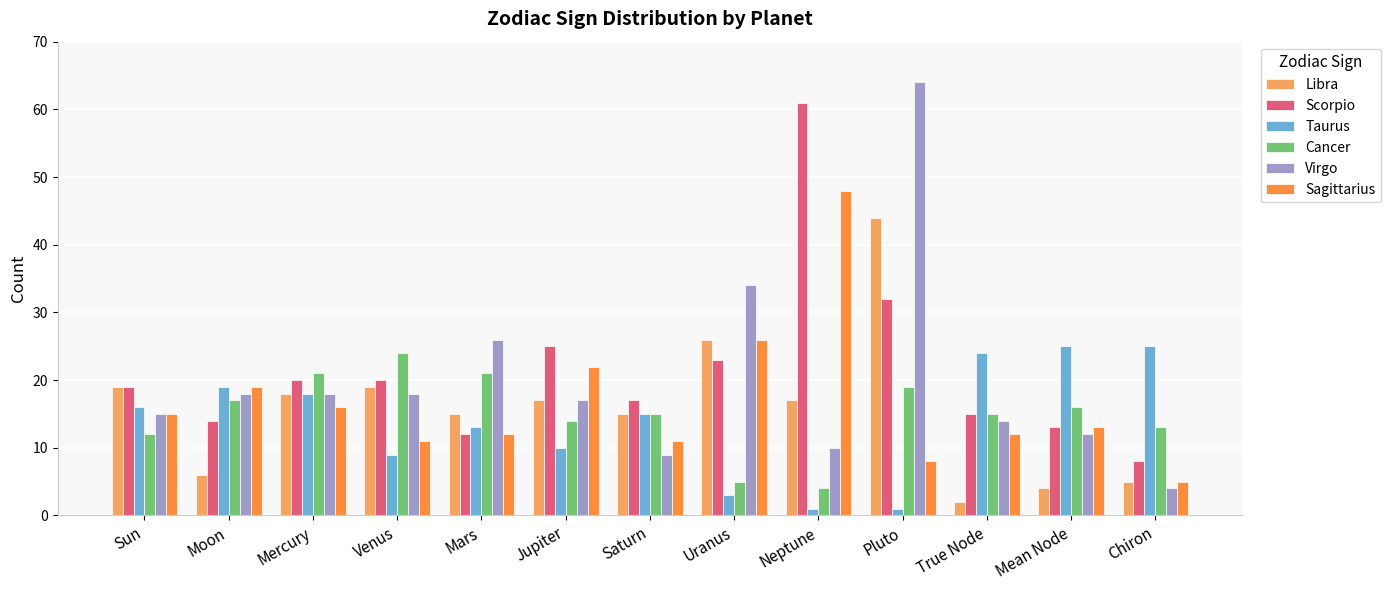

Between Mercury and Pluto, which series saw the biggest shift?

Virgo